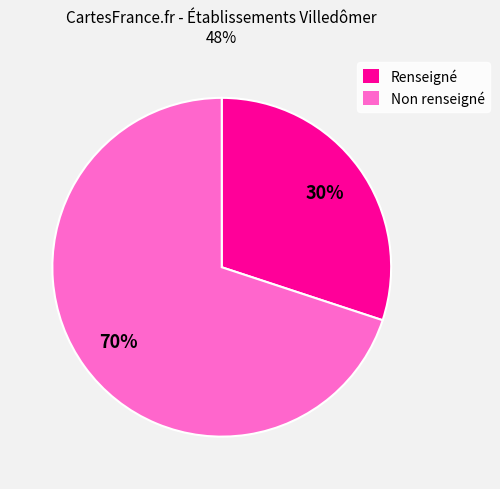

What percentage is the Renseigné slice, to the nearest percent?

30%